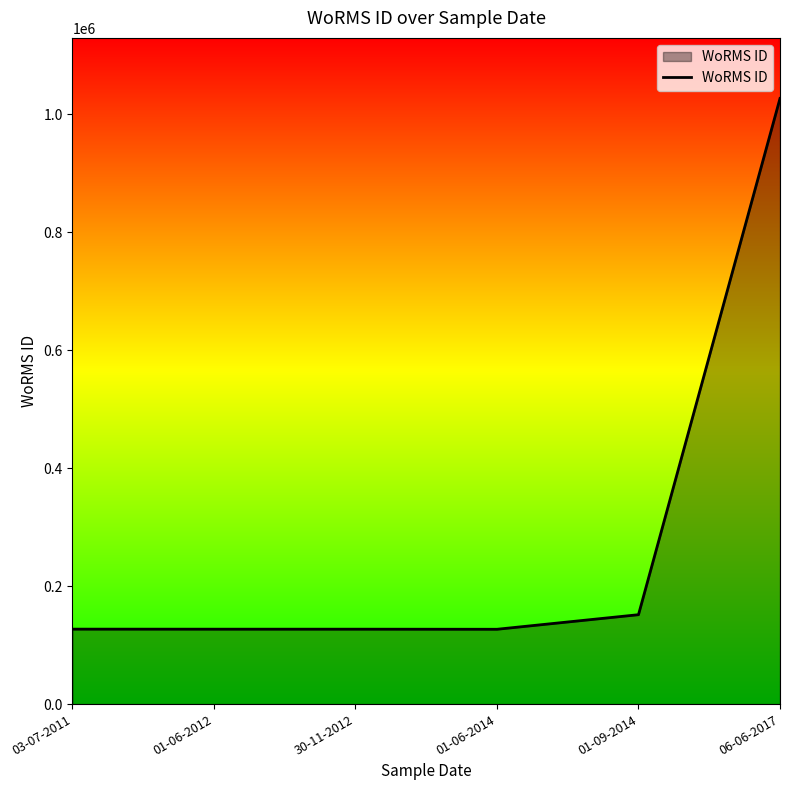

True or false: the data shows 151523 at 01-09-2014.

True